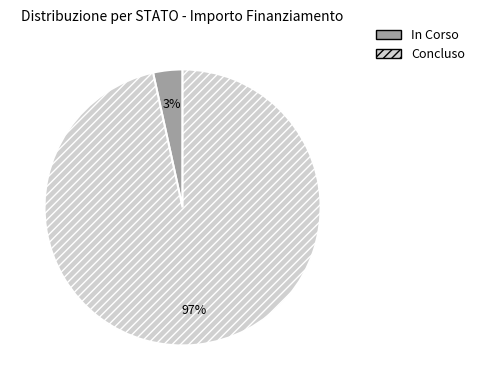

To the nearest percent, what is the average slice percentage?

50%